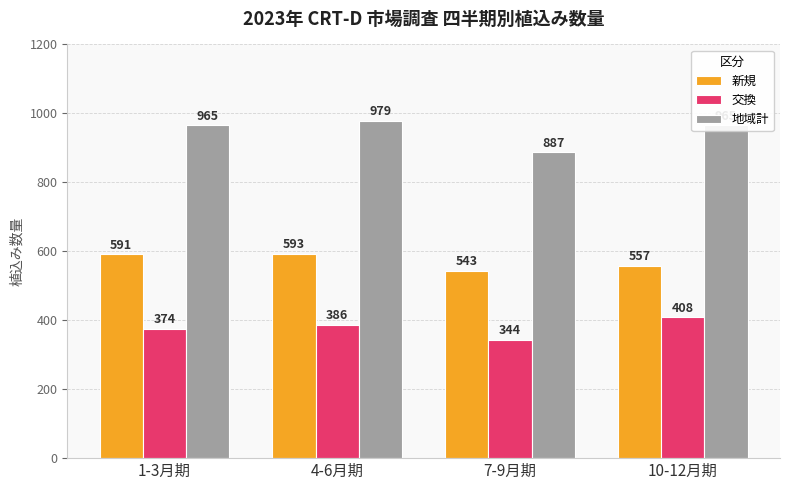

What is the total value across all series at 4-6月期?

1958